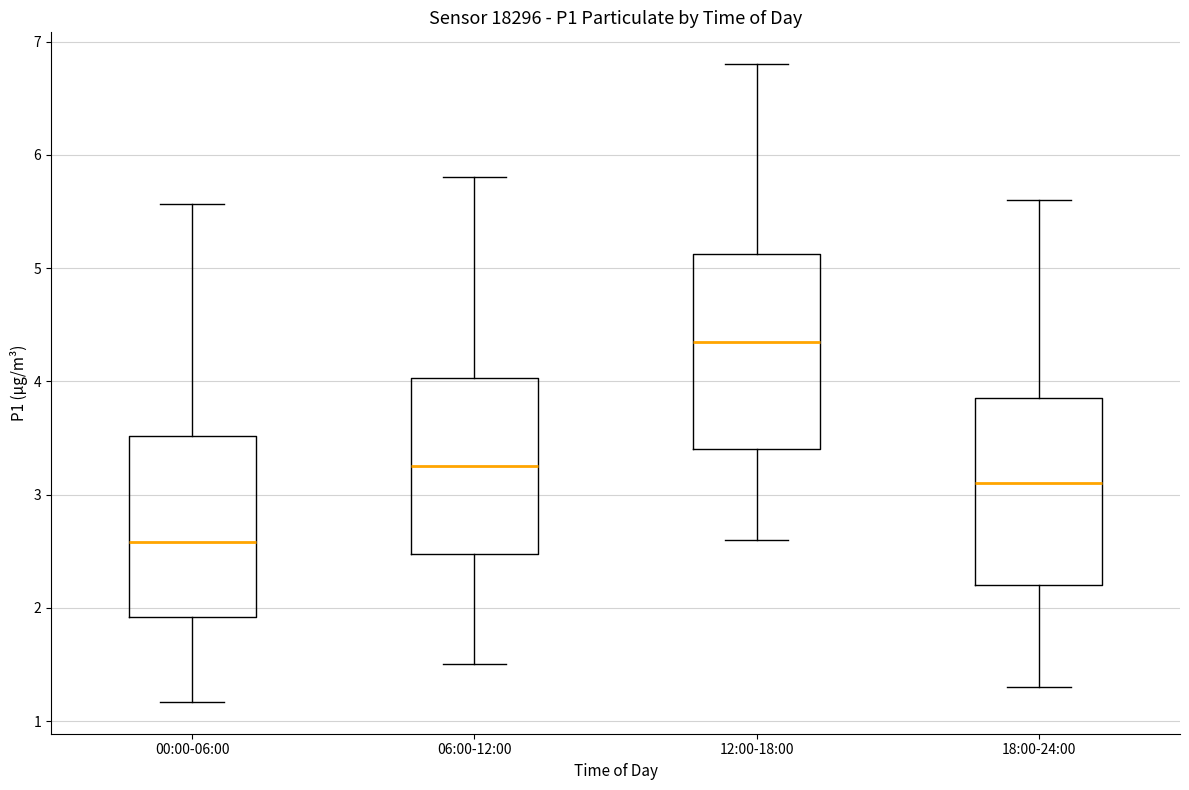

Where is the upper edge of the box for 12:00-18:00 on the y-axis? The values are not printed on the chart, so give them approximately, as read against the axis.

5.1